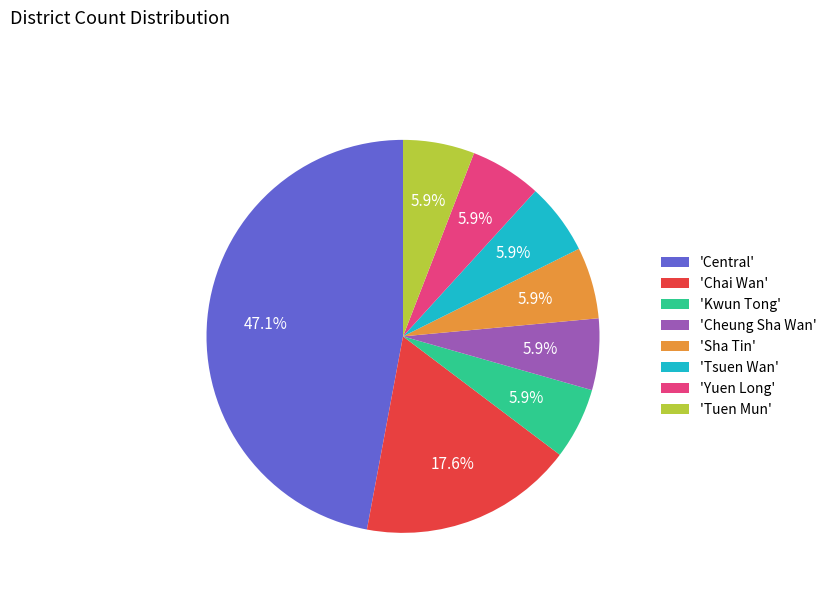

What is the largest slice in the pie chart?

'Central'